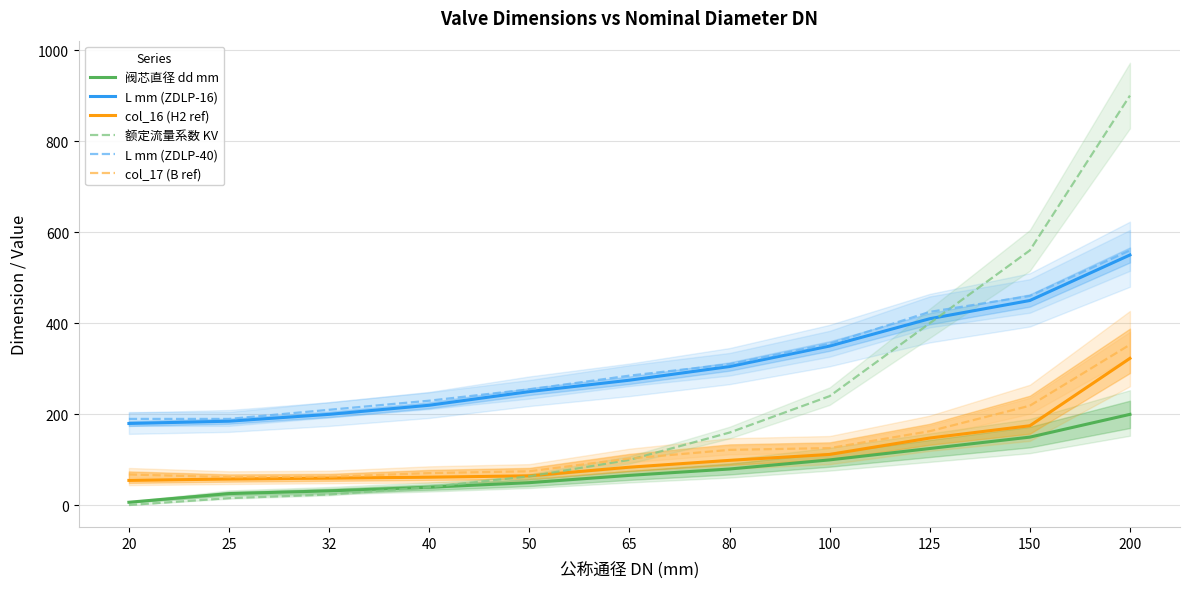

Count the number of data series in this chart.

6